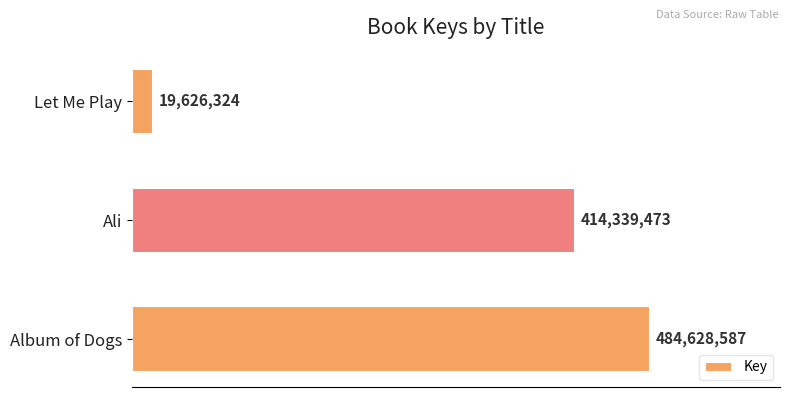

At which label is the value closest to 252127455?

Ali